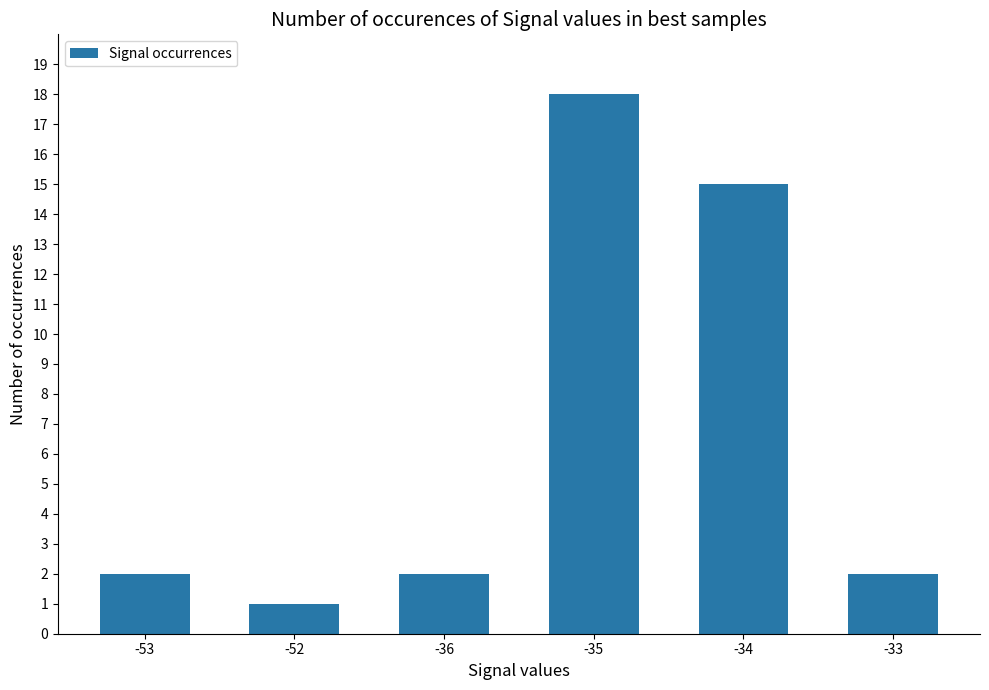

Between -35 and -33, which is larger?

-35